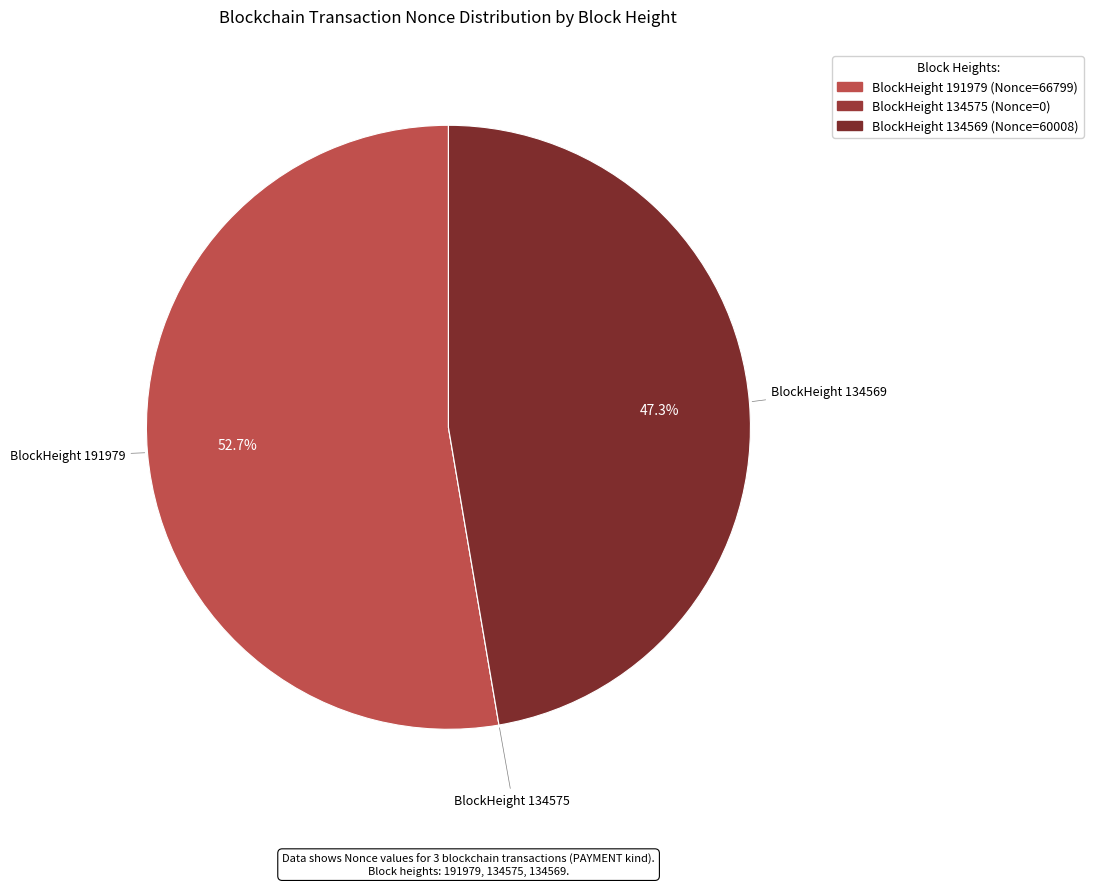

What is the smallest slice in the pie chart?

134575